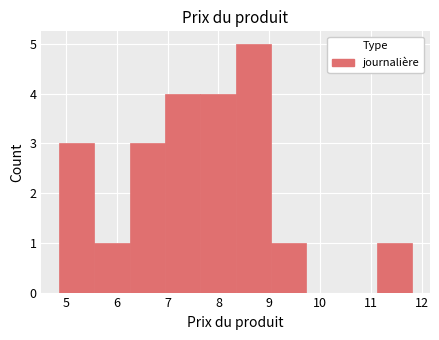

Reading left to right, transcribe this chart: for each bar, give the range it covers on the x-axis and its height. Neither the bar edges nor the heights are printed on the chart, so give them approximately, as read against the axes.

4.9 to 5.6: 3
5.6 to 6.3: 1
6.3 to 6.9: 3
6.9 to 7.6: 4
7.6 to 8.3: 4
8.3 to 9.0: 5
9.0 to 9.7: 1
9.7 to 10.4: 0
10.4 to 11.1: 0
11.1 to 11.8: 1